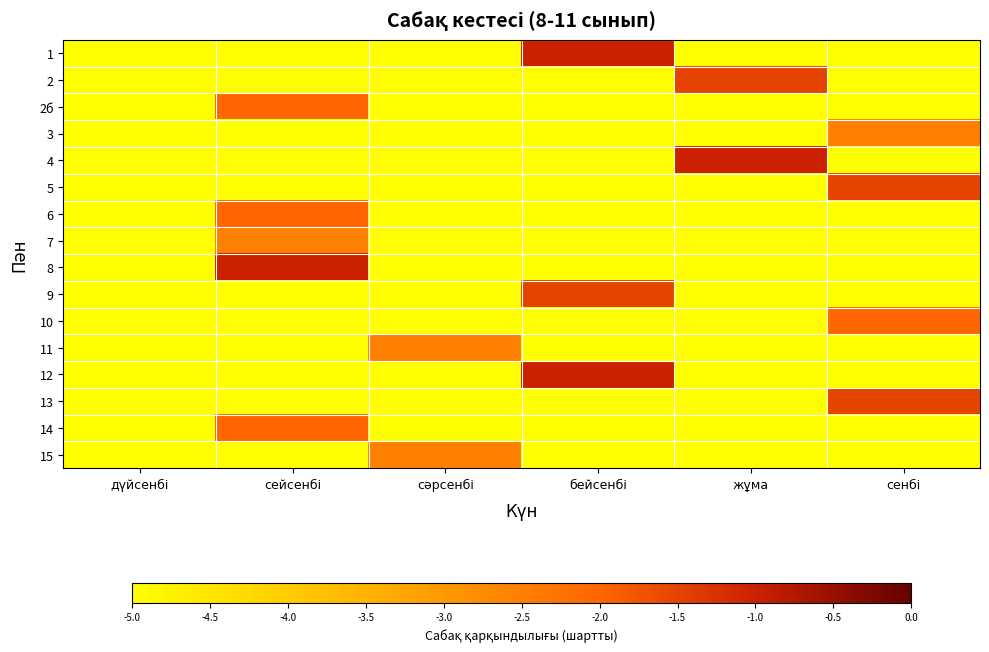

At how many categories does at least one series exceed -2?

4